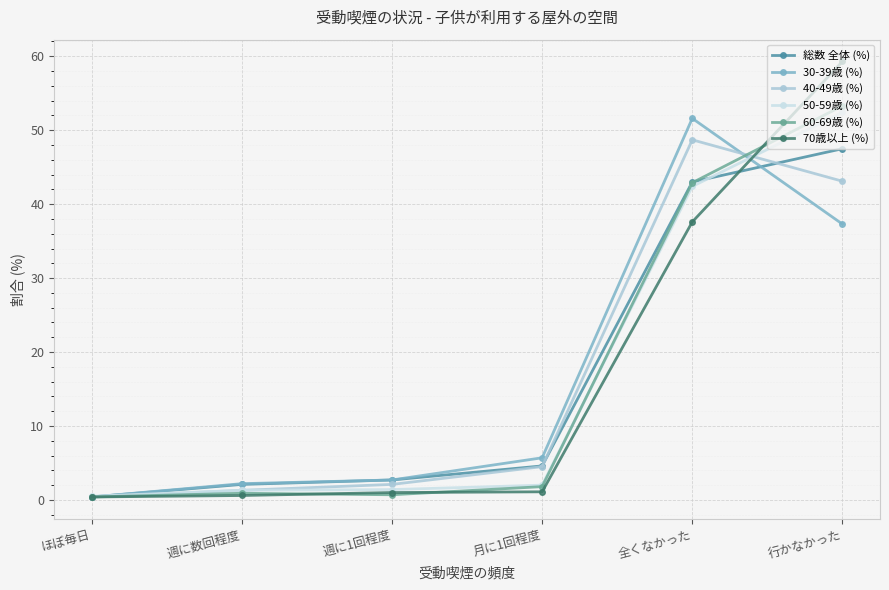

At which label is 50-59歳 (%) closest to 26?

全くなかった